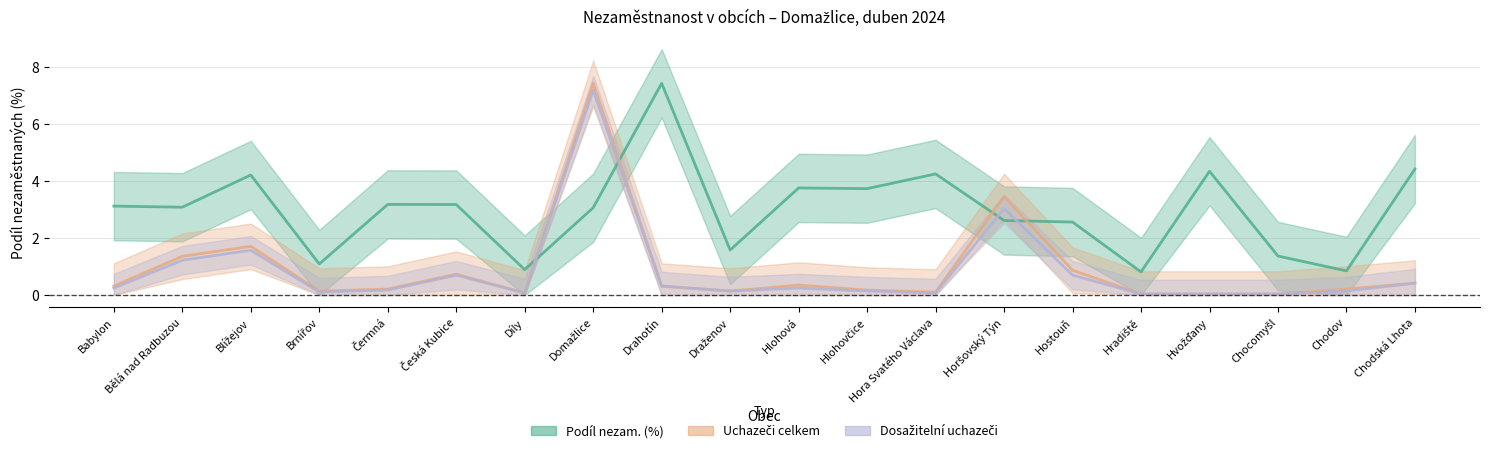

What is the difference between the second highest and minimum values in the Uchazeči celkem series?

3.4